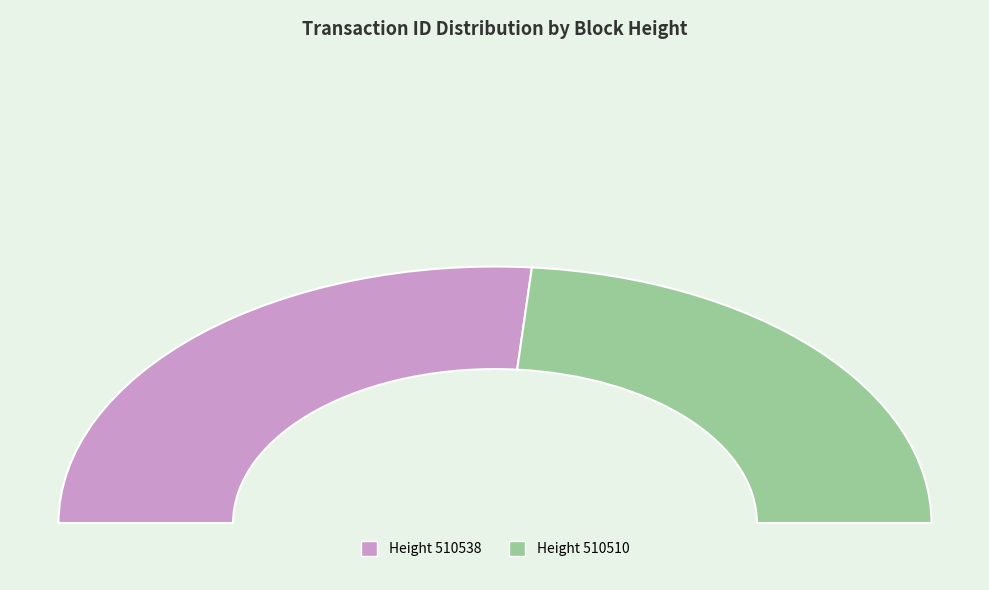

What percentage is the 510510 slice, to the nearest percent?

47%